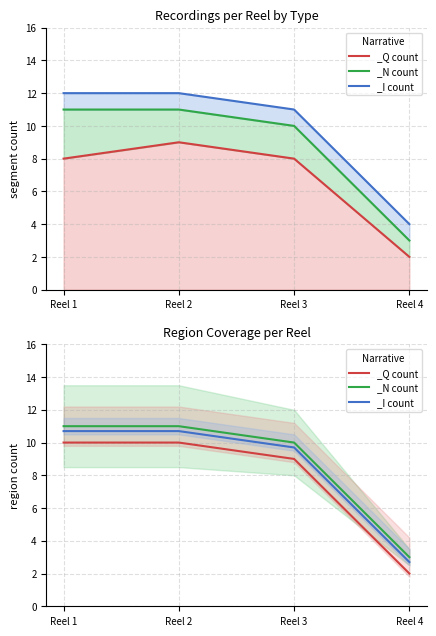

Between Reel 2 and Reel 4, which is larger?

Reel 2